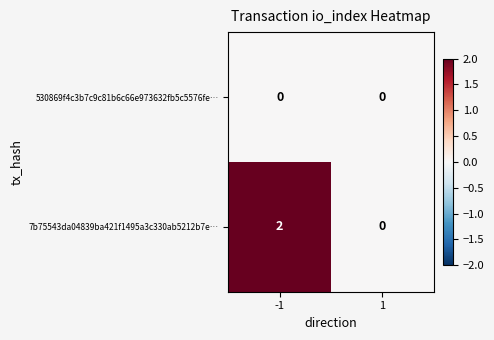

What is the spread (max minus min) of values at -1?

2